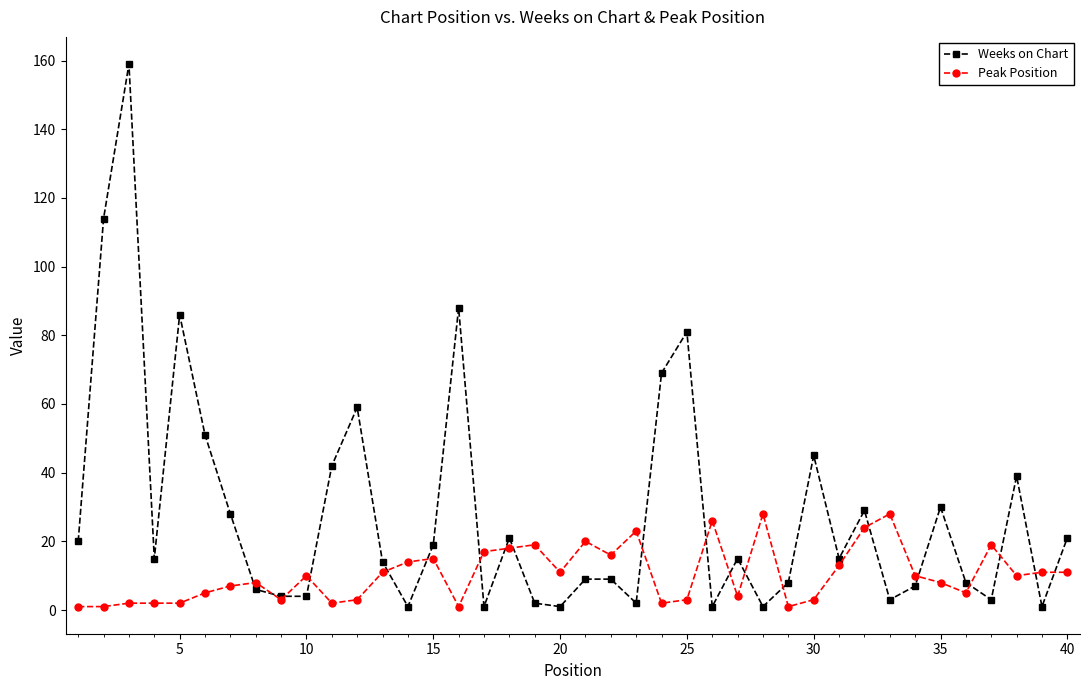

Reading left to right, transcribe all the data shown in this chart.

Weeks on Chart: 20	114	159	15	86	51	28	6	4	4	42	59	14	1	19	88	1	21	2	1	9	9	2	69	81	1	15	1	8	45	15	29	3	7	30	8	3	39	1	21
Peak Position: 1	1	2	2	2	5	7	8	3	10	2	3	11	14	15	1	17	18	19	11	20	16	23	2	3	26	4	28	1	3	13	24	28	10	8	5	19	10	11	11